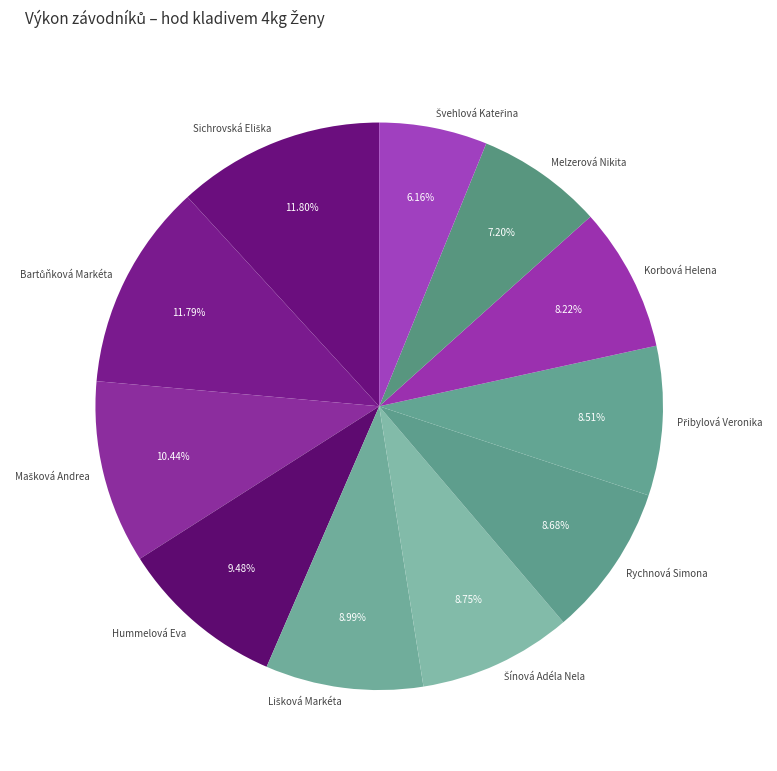

Is there a majority slice in this chart?

No